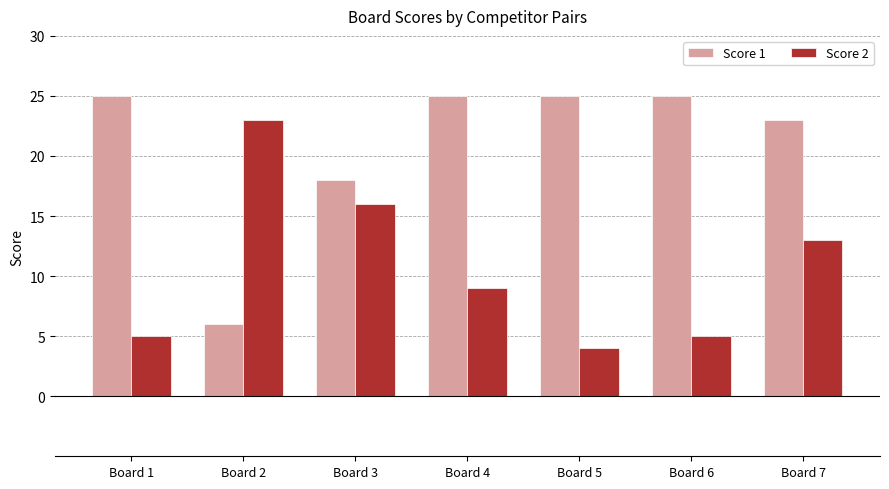

Which series changed the most between Board 3 and Board 5?

Score 2